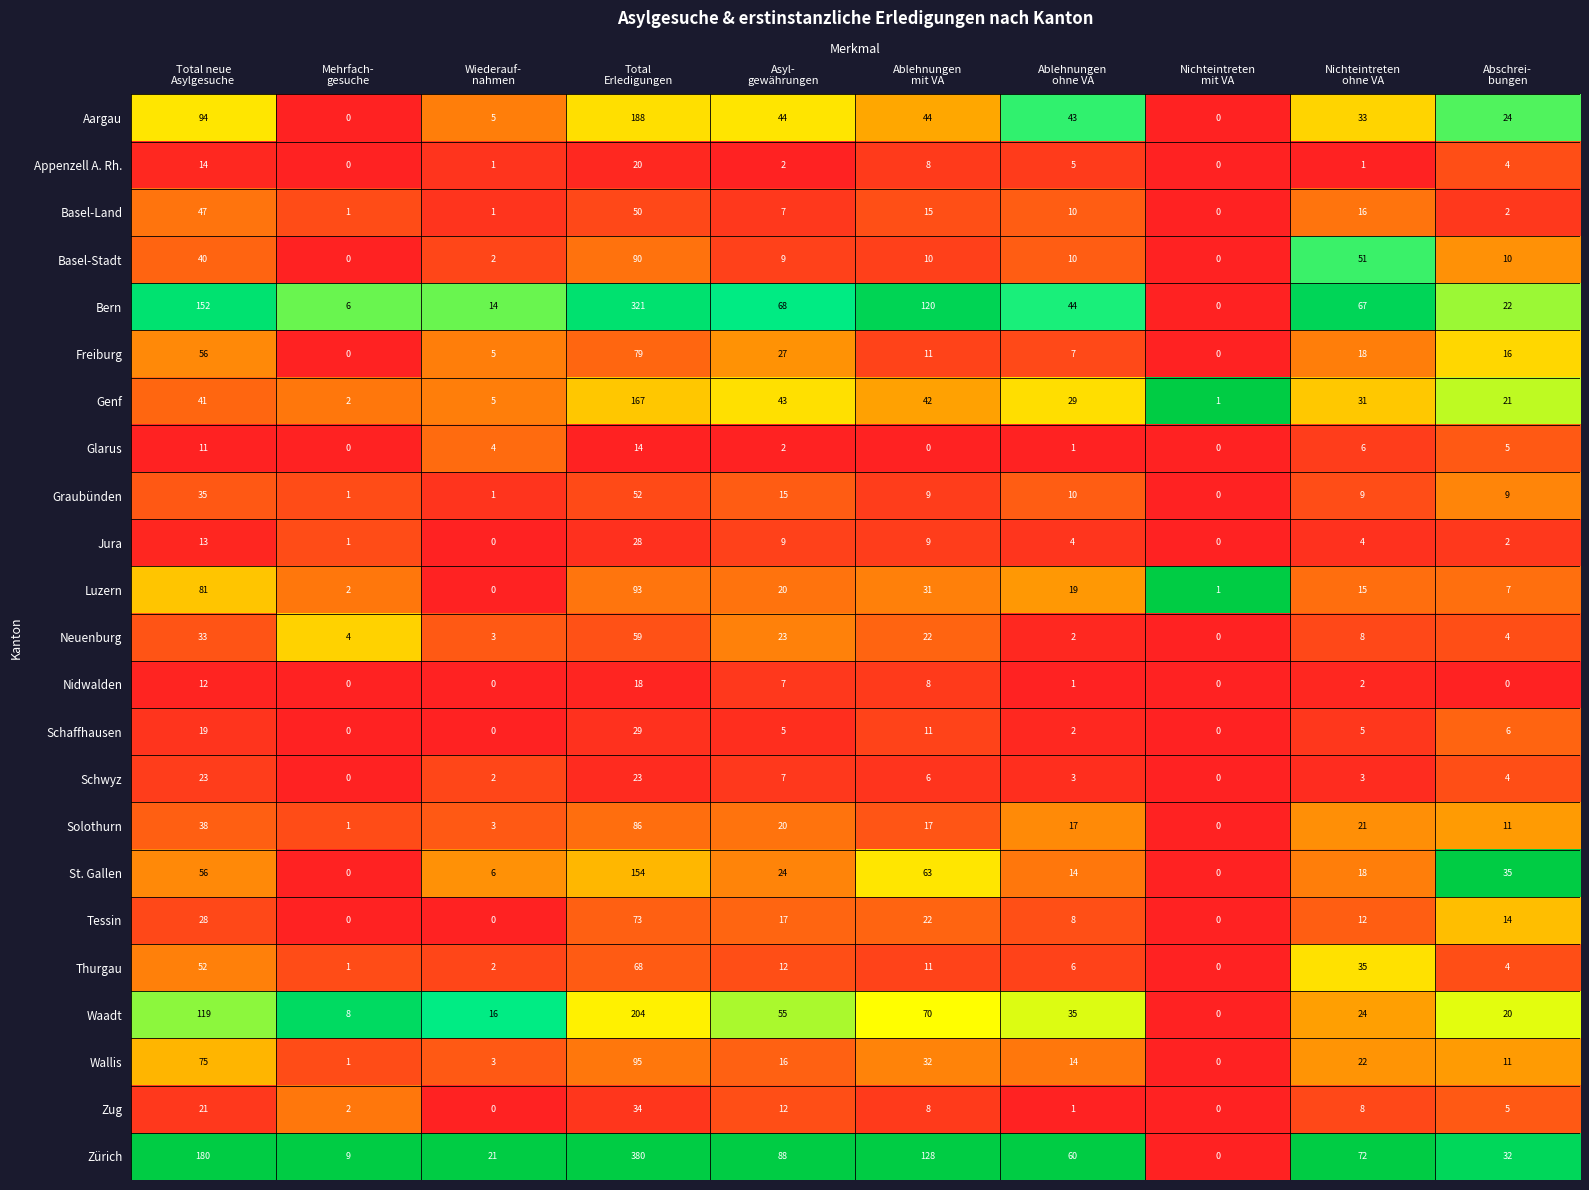

What is the maximum value for St. Gallen?

154